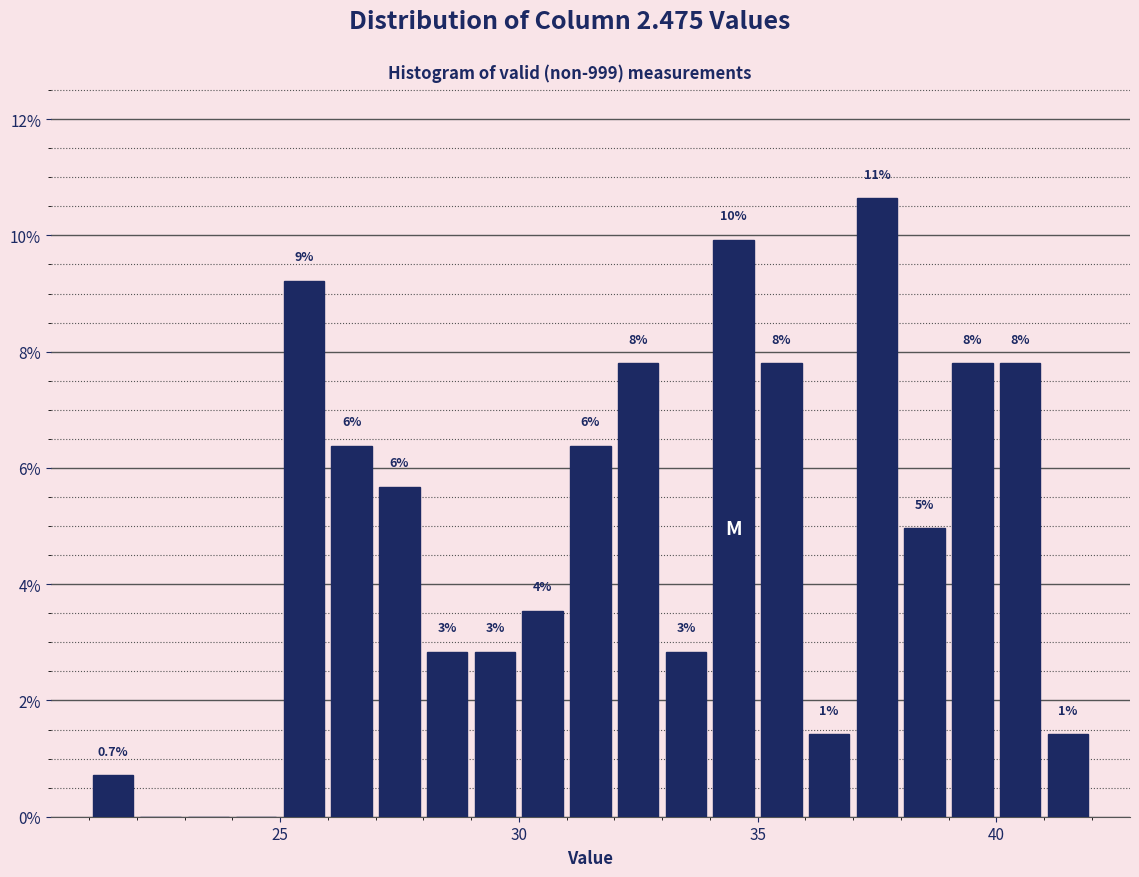

Read against the x-axis, roughly where is the centre of the tallest bar?

37.5